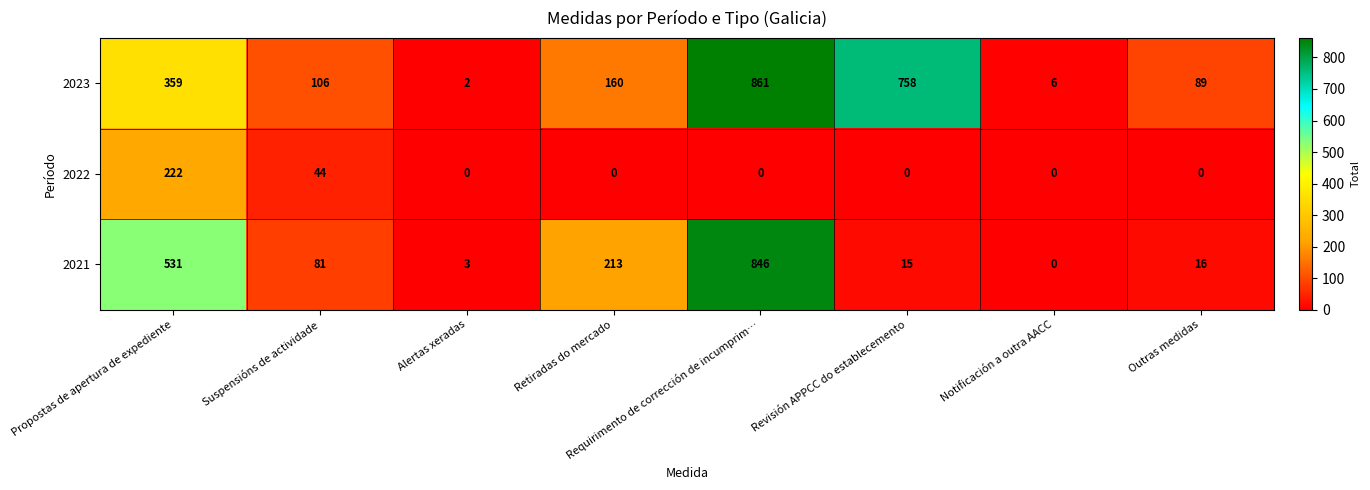

How many values in the 2021 series are below 81?

4